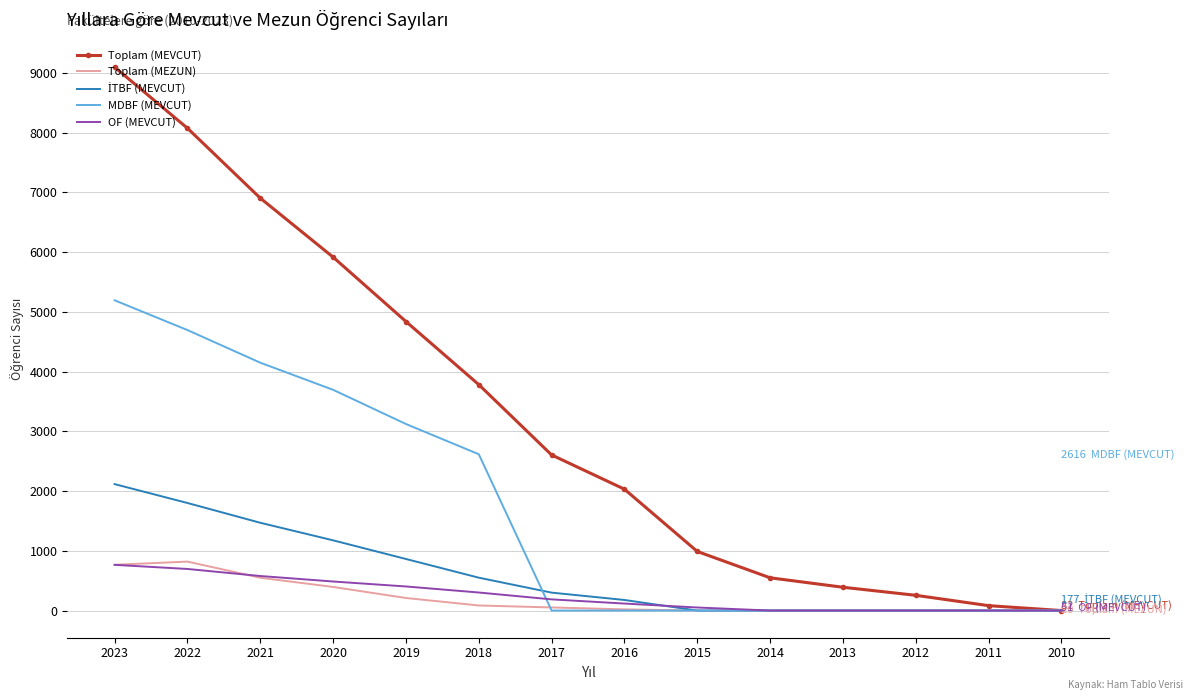

Which series has the largest total across all categories?

Toplam (MEVCUT)